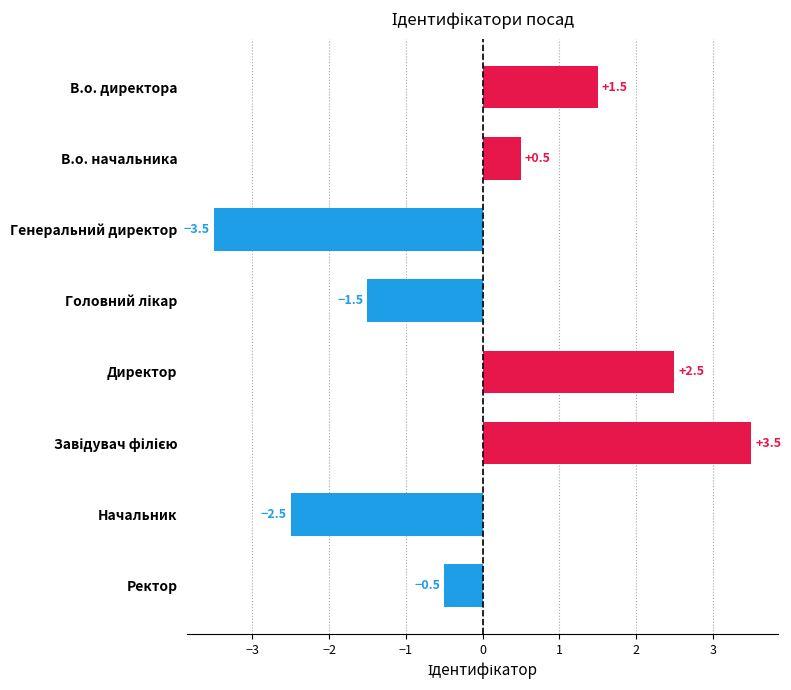

What is the label of the 8th bar from the top?

Ректор